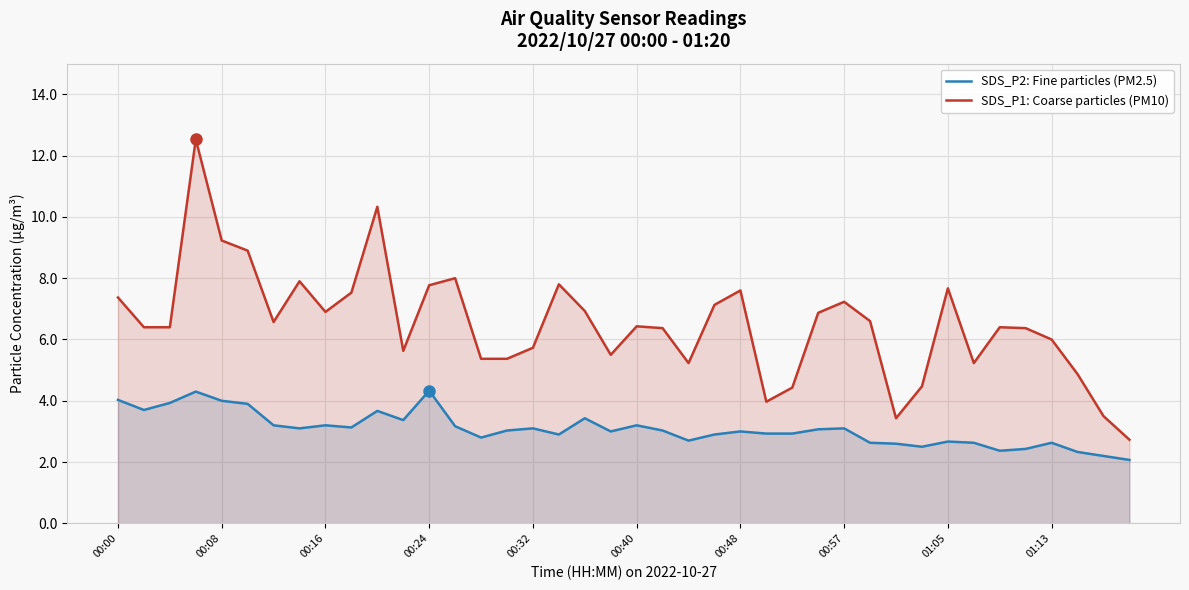

At which label does SDS_P1: Coarse particles (PM10) first exceed 6?

00:00